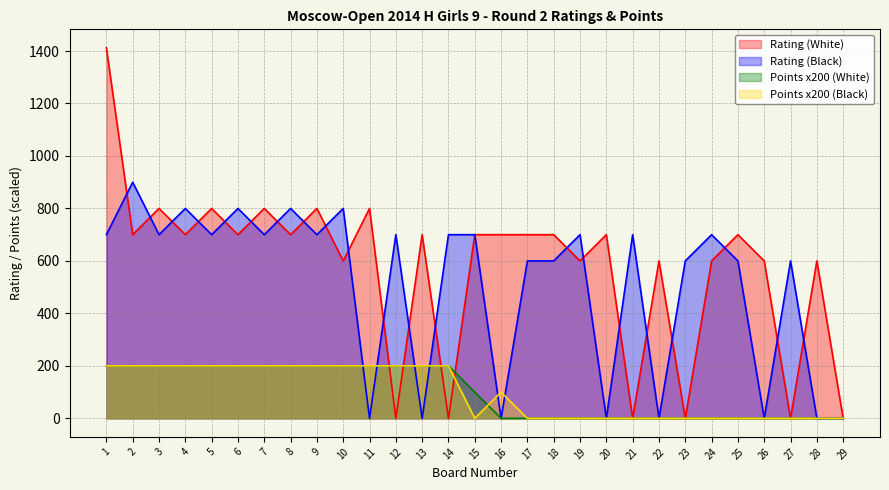

Which has a higher value, 18 or 7?

7